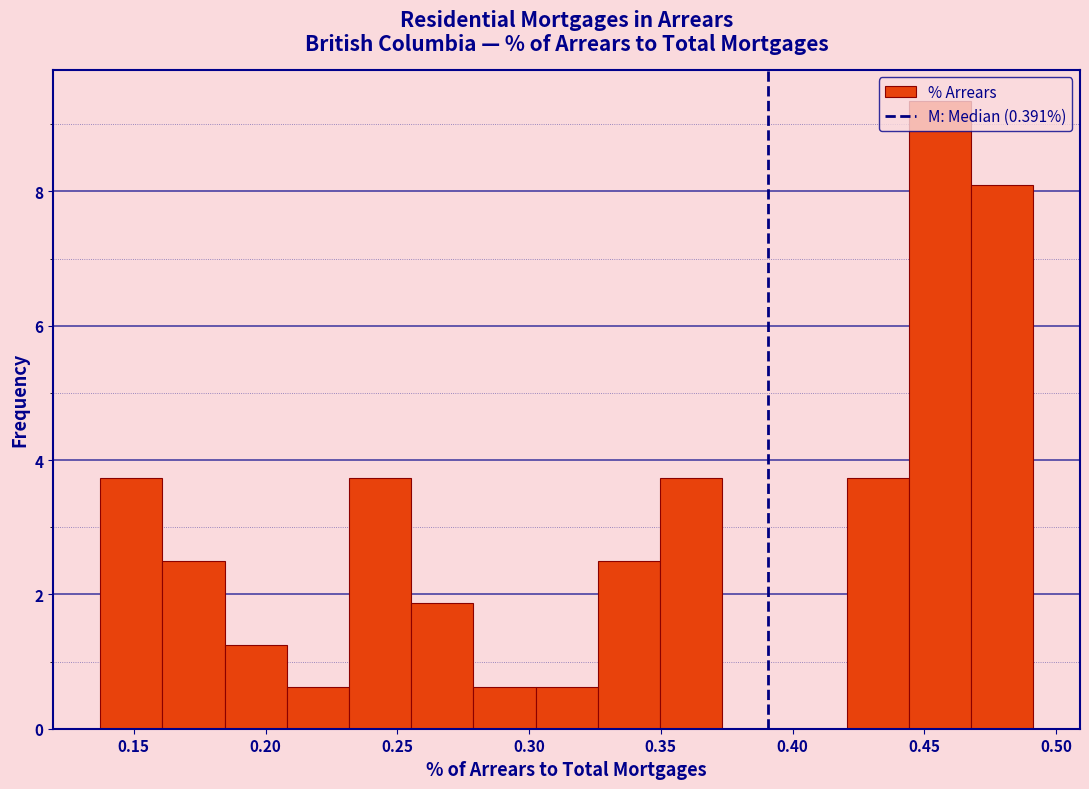

Reading left to right, list every bar in this chart as the range it spans on the x-axis followed by its height. Neither the bar edges nor the heights are printed on the chart, so give them approximately, as read against the axes.

0.135 to 0.160: 3.8
0.160 to 0.185: 2.4
0.185 to 0.210: 1.2
0.210 to 0.230: 0.6
0.230 to 0.255: 3.8
0.255 to 0.280: 1.8
0.280 to 0.300: 0.6
0.300 to 0.325: 0.6
0.325 to 0.350: 2.4
0.350 to 0.375: 3.8
0.375 to 0.395: 0
0.395 to 0.420: 0
0.420 to 0.445: 3.8
0.445 to 0.470: 9.4
0.470 to 0.490: 8.0